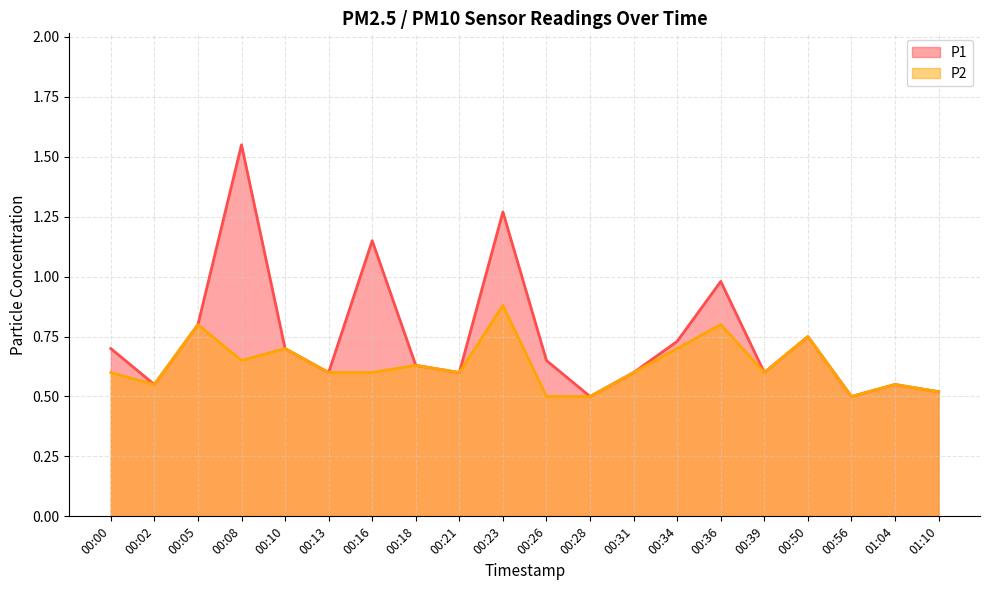

Rank the series by their maximum value, from highest to lowest.

P1 line, P2 line